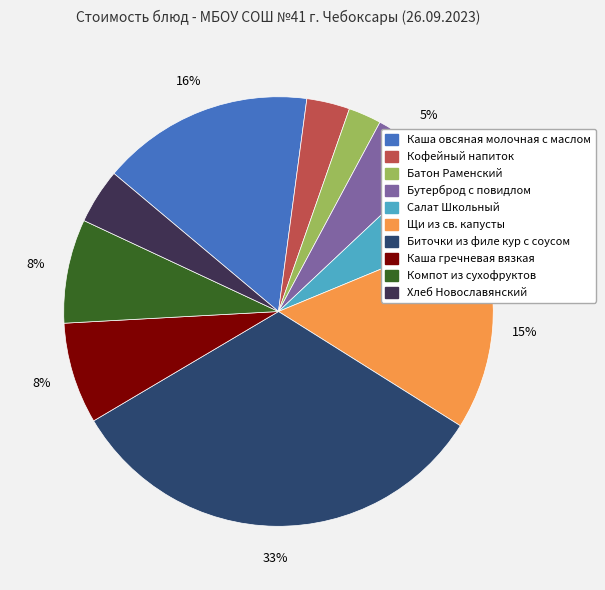

True or false: Каша гречневая вязкая accounts for 1% of the total.

False